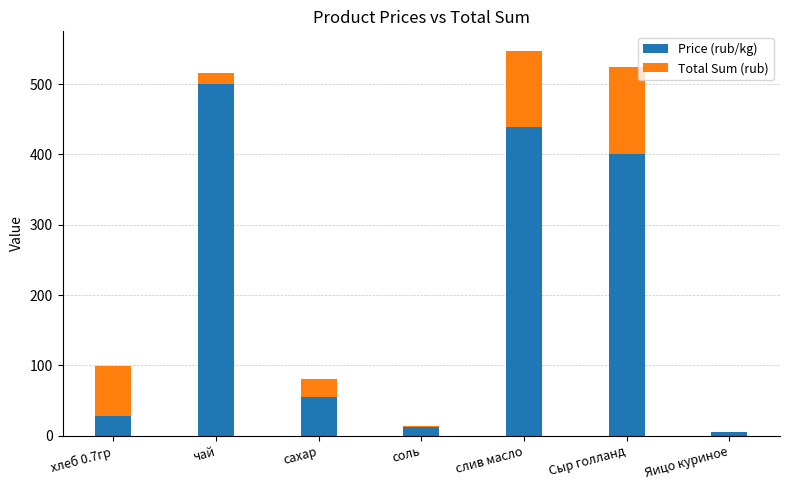

Reading left to right, transcribe the values for Price (rub/kg).

хлеб 0.7гр=28.6	чай=500.0	сахар=55.0	соль=12.0	слив масло=438.9	Сыр голланд=400.0	Яицо куриное=5.5